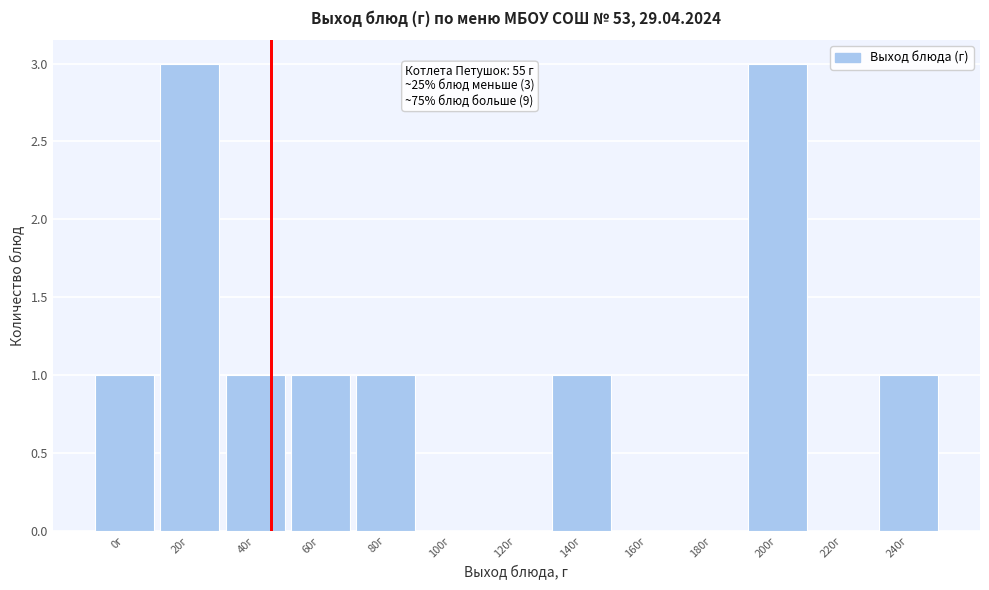

Reading left to right, list all the values displayed in this chart.

0г=1	20г=3	40г=1	60г=1	80г=1	100г=0	120г=0	140г=1	160г=0	180г=0	200г=3	220г=0	240г=1